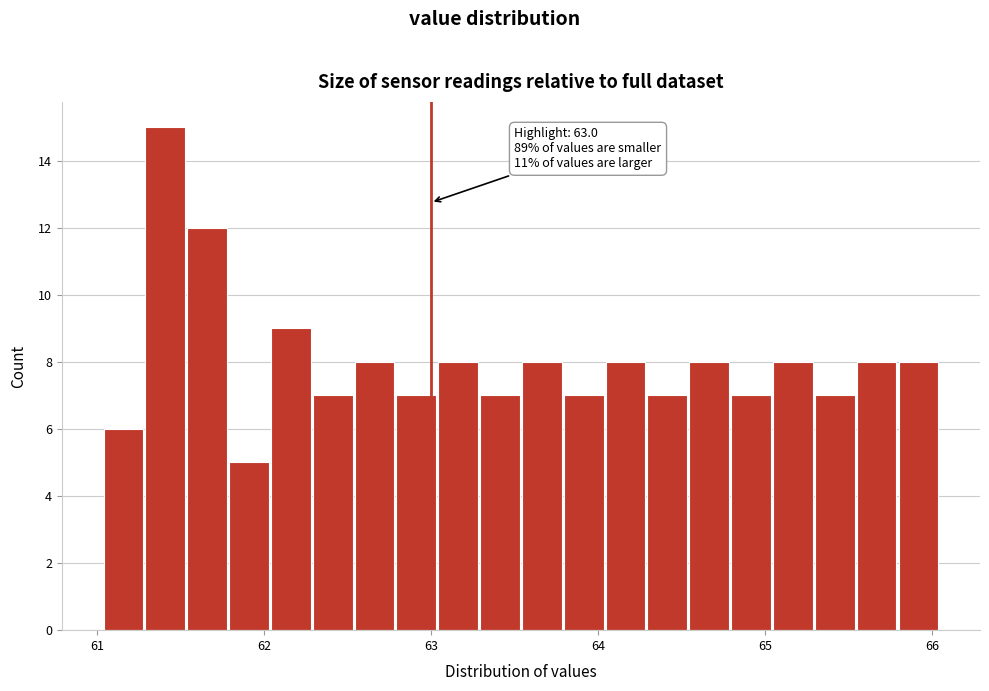

Around what value on the x-axis is the tallest bar? Give the approximate position of its centre, as read against the axis.

61.4